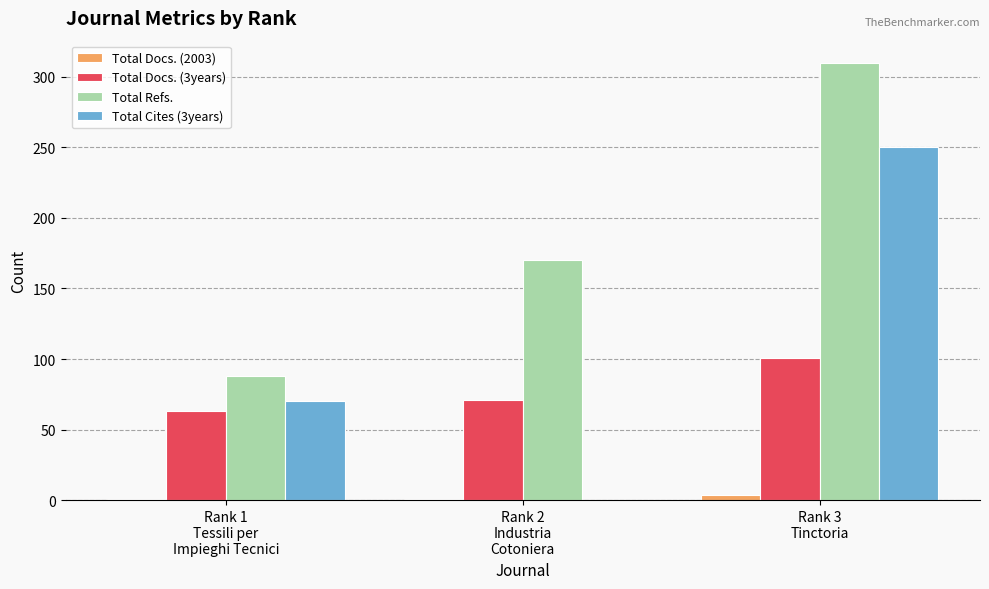

What is the greatest value displayed?

310